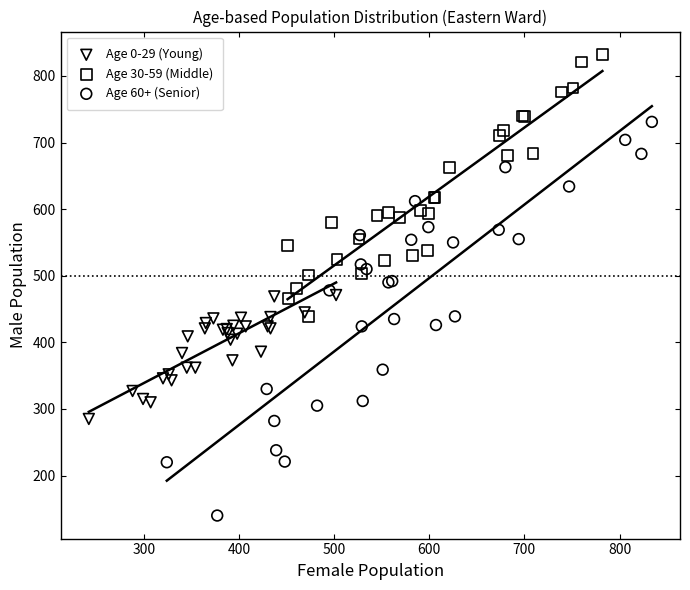

Which series contains the lowest Y value?

Age 60+ (Senior)